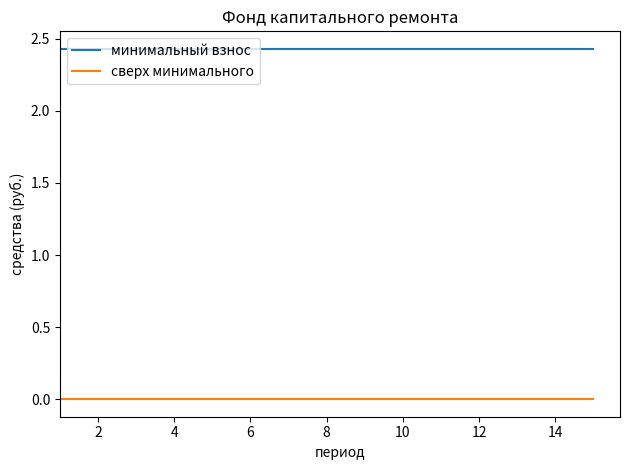

List the series in order of their overall mean, highest first.

минимальный взнос, сверх минимального